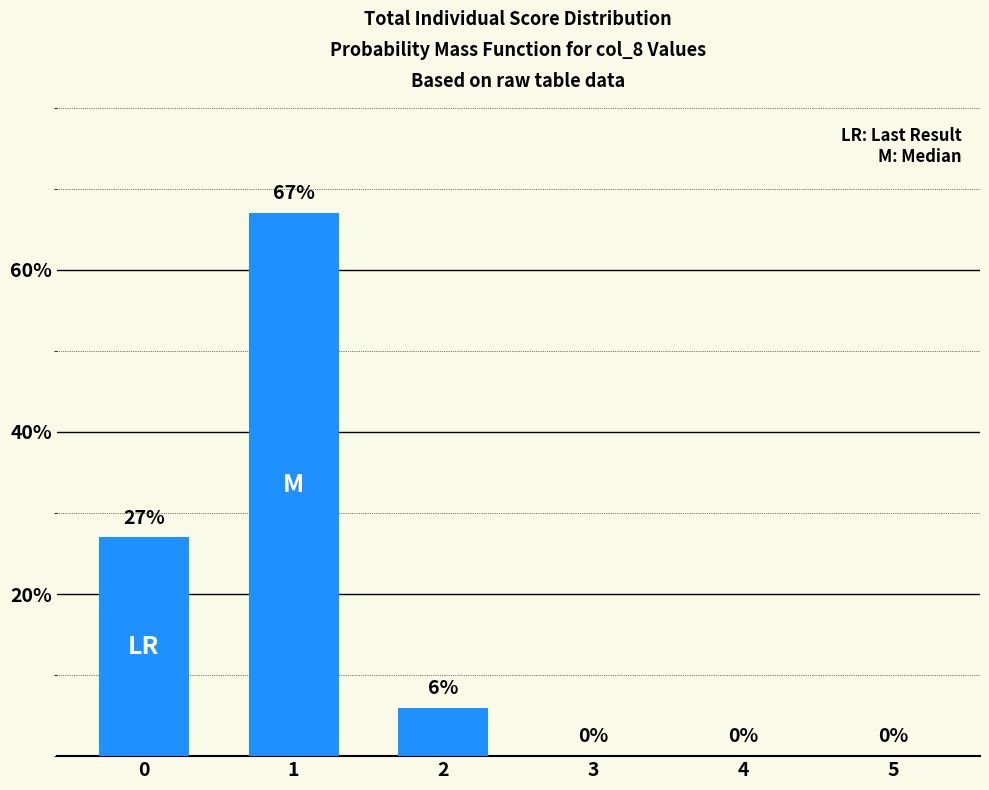

The chart shows a value of 35 at 5. True or false?

False